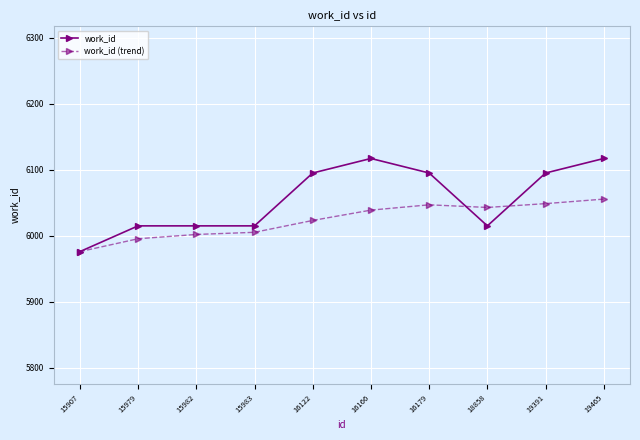

What is the value of the work_id point at the 8th from the left?

6015.0